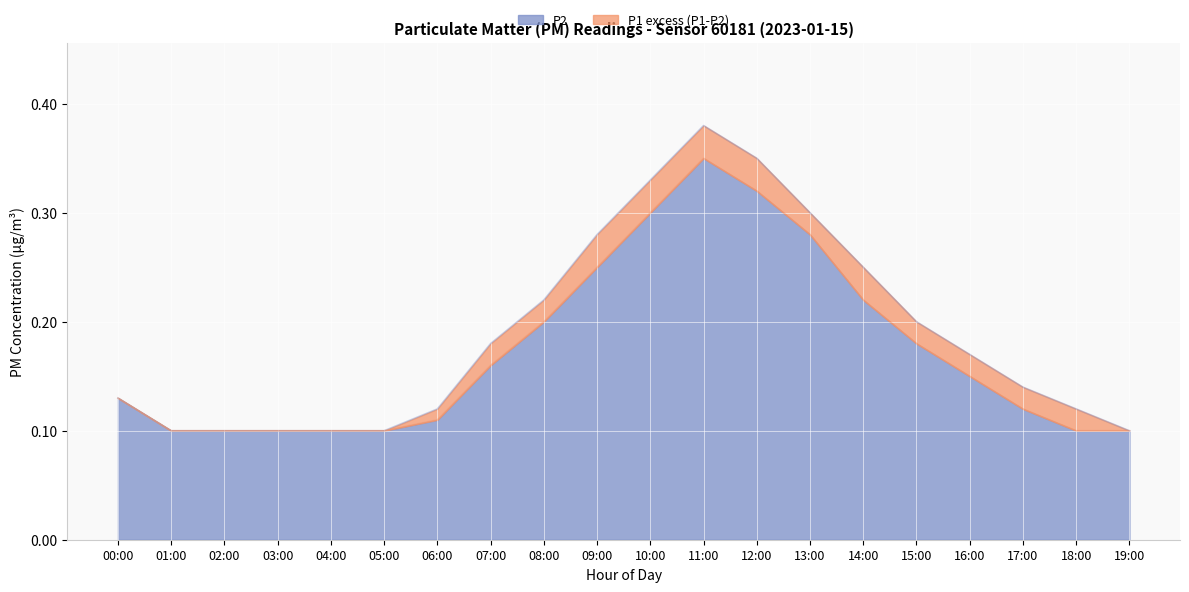

At which category is the sum across all series the highest?

11:00